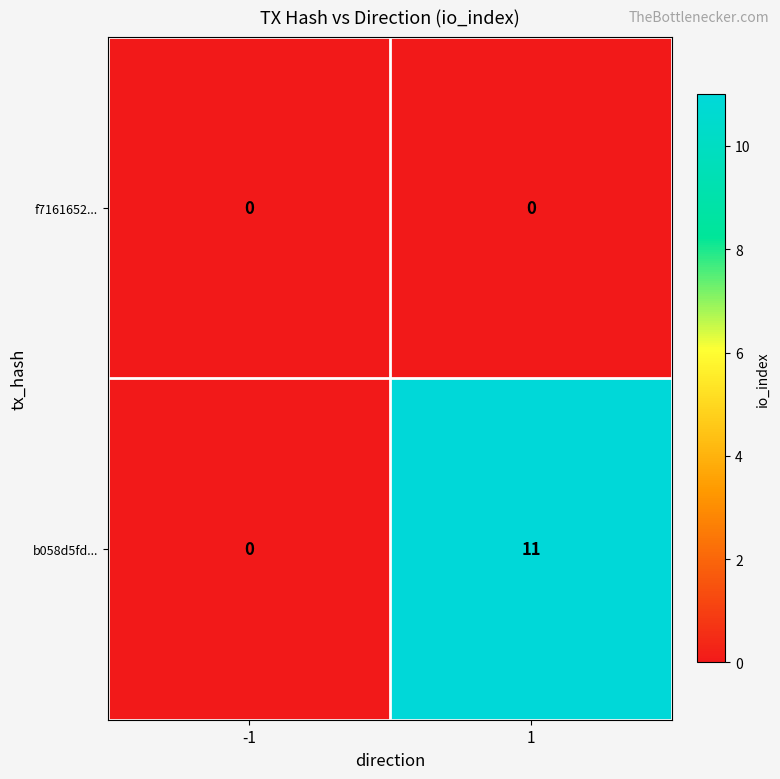

Rank the series by their maximum value, from lowest to highest.

f7161652..., b058d5fd...